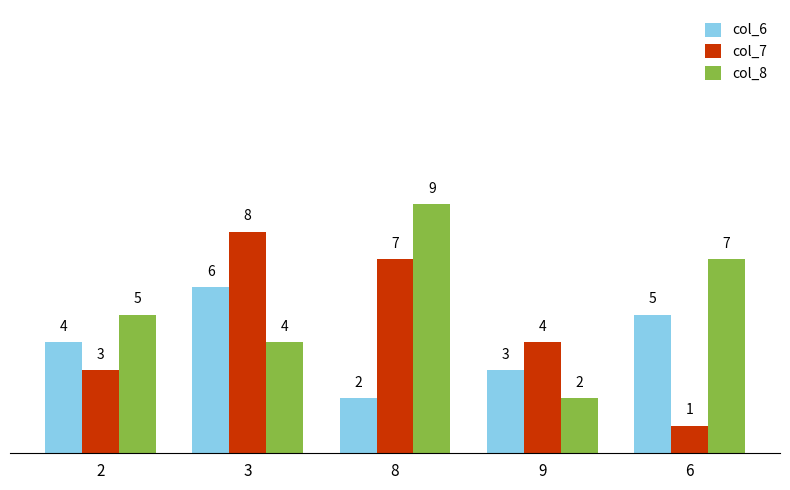

What is the difference between the highest and lowest values at 8?

7